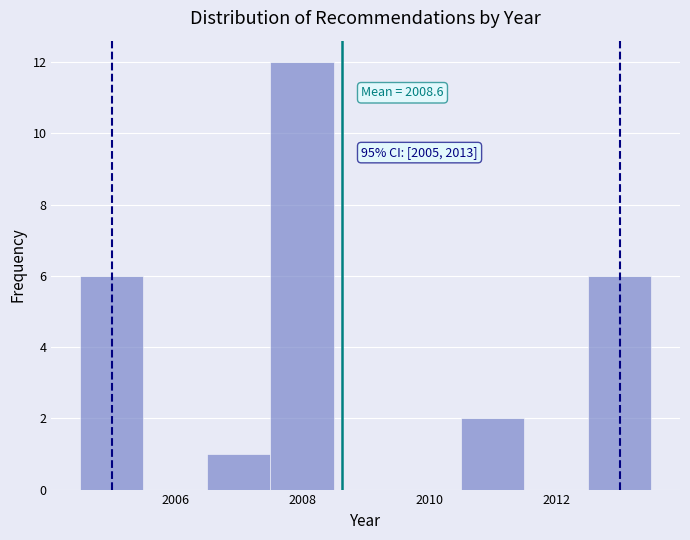

Over which range of the x-axis is the bar tallest?

2007.5 to 2008.5